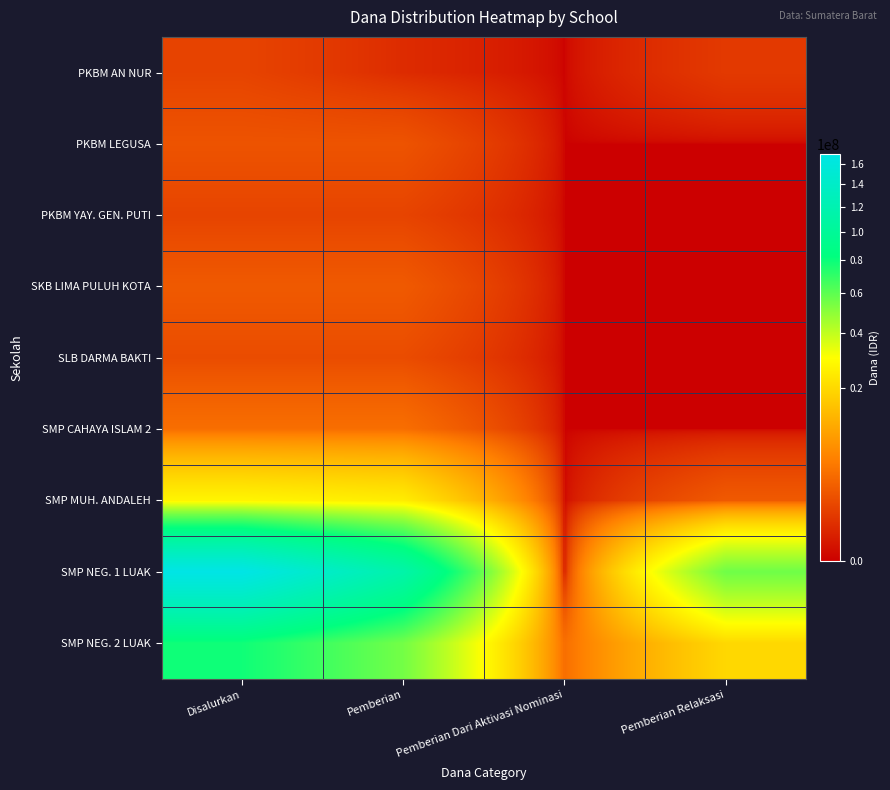

Reading left to right, transcribe all the data shown in this chart.

PKBM AN NUR: Disalurkan=1125000	Pemberian=375000	Pemberian Dari Aktivasi Nominasi=0	Pemberian Relaksasi=750000
PKBM LEGUSA: Disalurkan=1875000	Pemberian=1875000	Pemberian Dari Aktivasi Nominasi=0	Pemberian Relaksasi=0
PKBM YAY. GEN. PUTI: Disalurkan=1125000	Pemberian=1125000	Pemberian Dari Aktivasi Nominasi=0	Pemberian Relaksasi=0
SKB LIMA PULUH KOTA: Disalurkan=2250000	Pemberian=2250000	Pemberian Dari Aktivasi Nominasi=0	Pemberian Relaksasi=0
SLB DARMA BAKTI: Disalurkan=1500000	Pemberian=1500000	Pemberian Dari Aktivasi Nominasi=0	Pemberian Relaksasi=0
SMP CAHAYA ISLAM 2: Disalurkan=3750000	Pemberian=3750000	Pemberian Dari Aktivasi Nominasi=0	Pemberian Relaksasi=0
SMP MUH. ANDALEH: Disalurkan=27375000	Pemberian=25125000	Pemberian Dari Aktivasi Nominasi=0	Pemberian Relaksasi=2250000
SMP NEG. 1 LUAK: Disalurkan=169500000	Pemberian=113625000	Pemberian Dari Aktivasi Nominasi=0	Pemberian Relaksasi=55875000
SMP NEG. 2 LUAK: Disalurkan=78375000	Pemberian=54750000	Pemberian Dari Aktivasi Nominasi=3750000	Pemberian Relaksasi=19875000